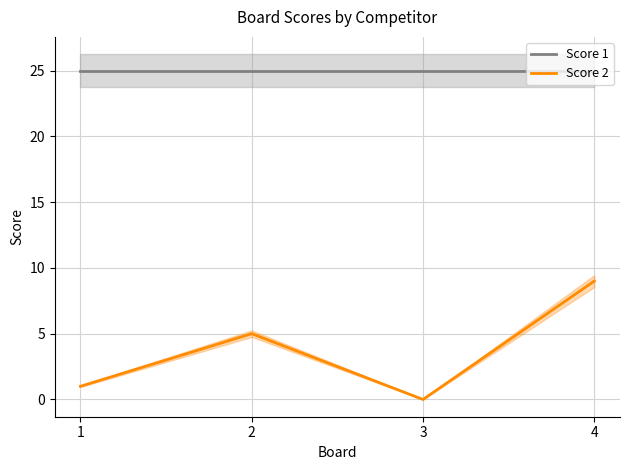

What is the sum of the Score 1 values at 1 and 4?

50